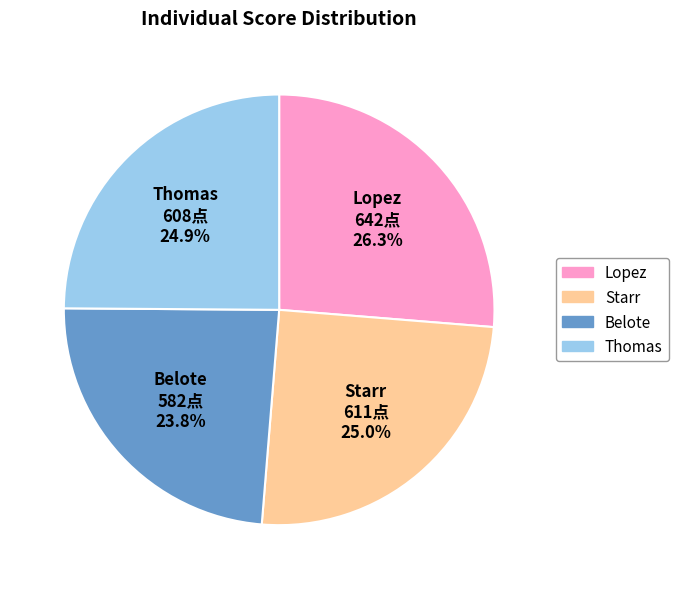

Is it true that Lopez is 37% of the pie?

False